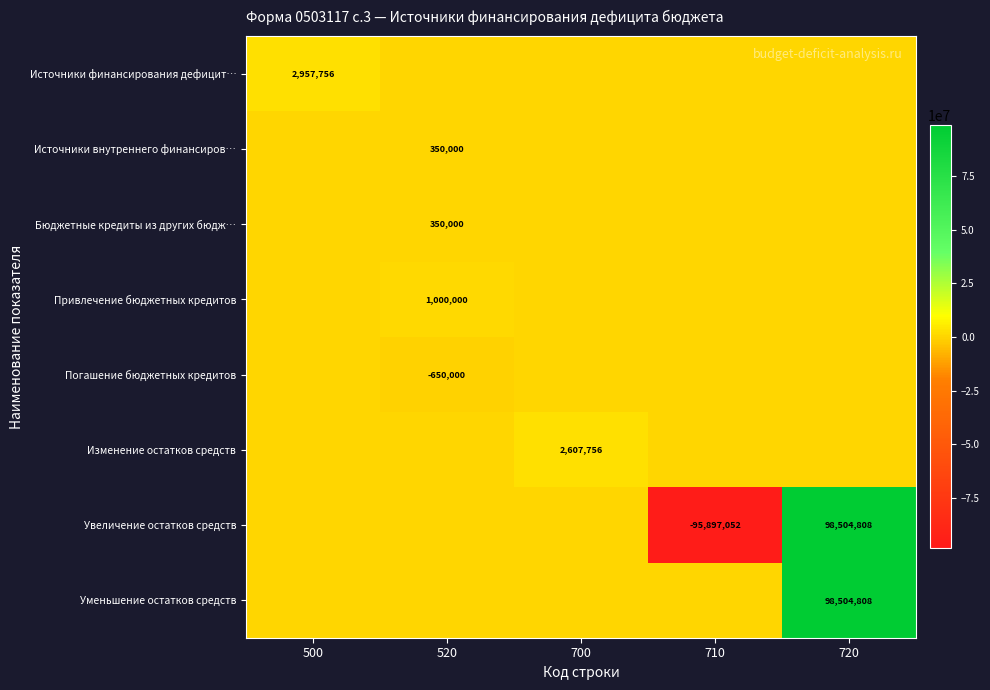

What is the highest value of the Изменение остатков средств series?

2607756.1